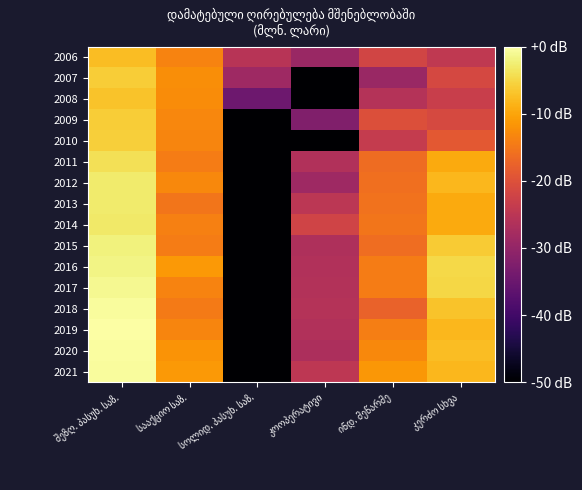

The value of 2011 at ინდ. მეწარმე is 0.5. True or false?

False